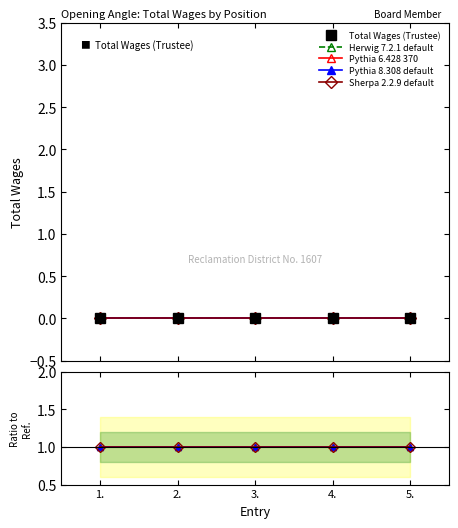

Which series changed the most between 1. and 3.?

Total Wages (Trustee)